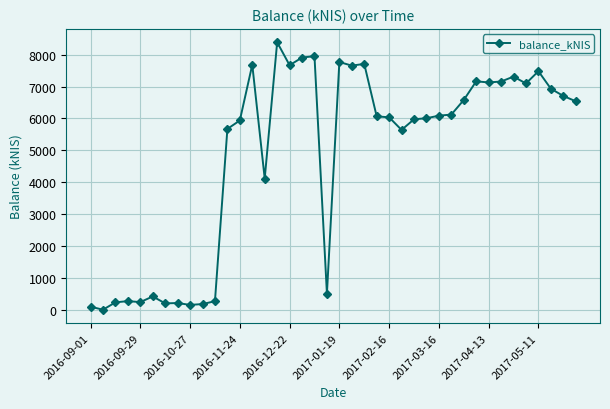

What is the maximum value shown in the chart?

8388.6